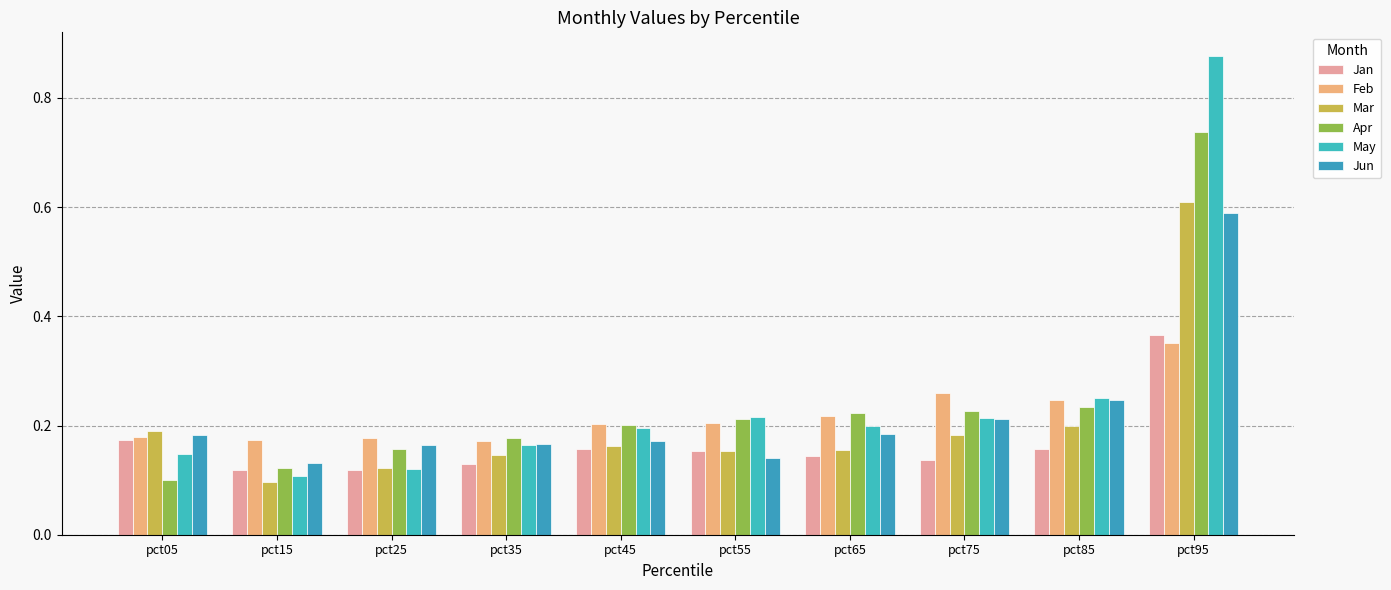

How many series are shown in this chart?

6